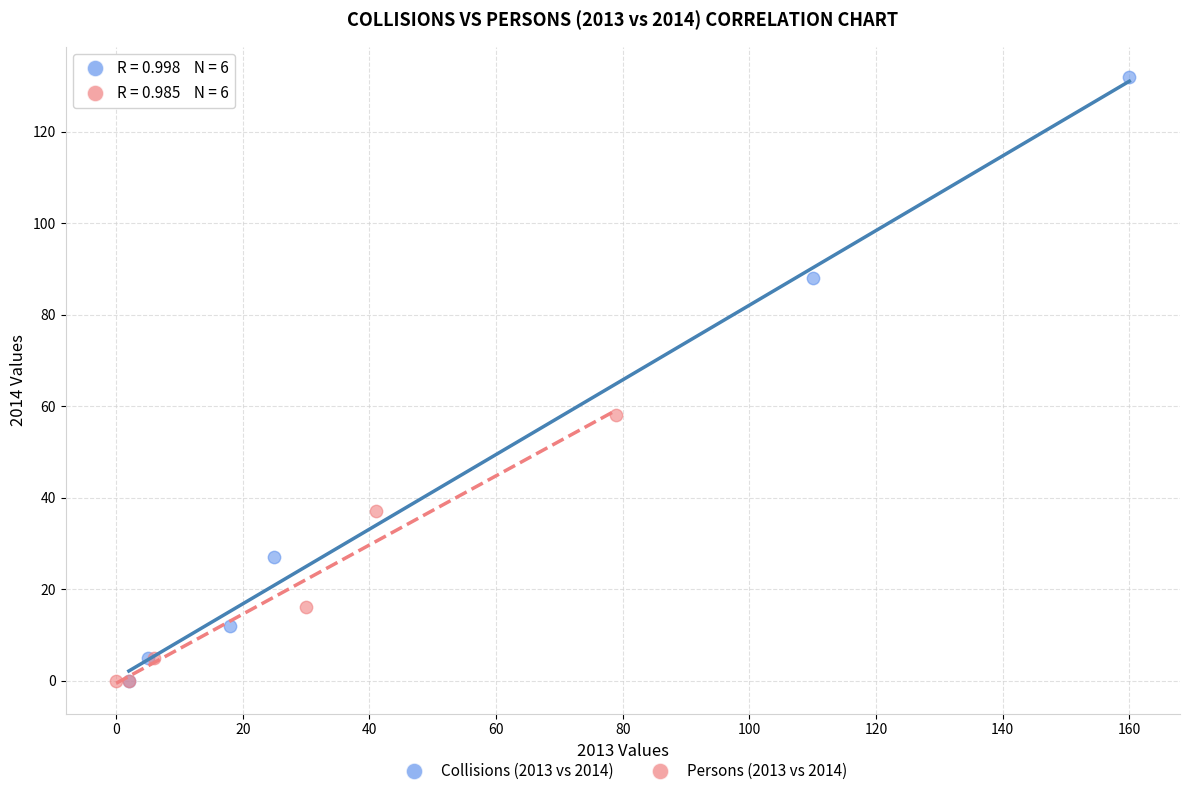

Which series has the widest spread of Y values?

Collisions (2013 vs 2014)